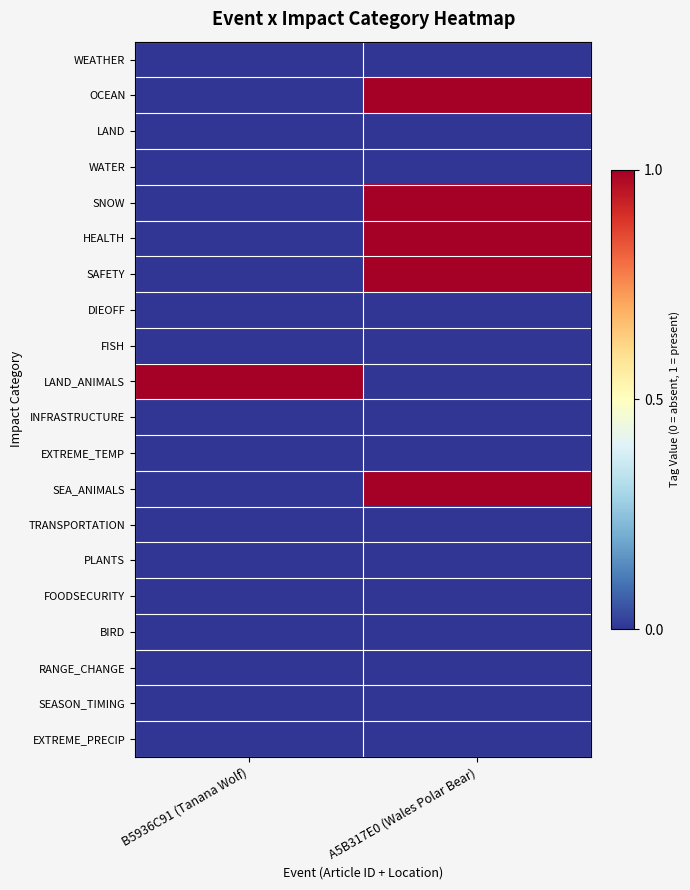

What is the greatest value displayed?

1